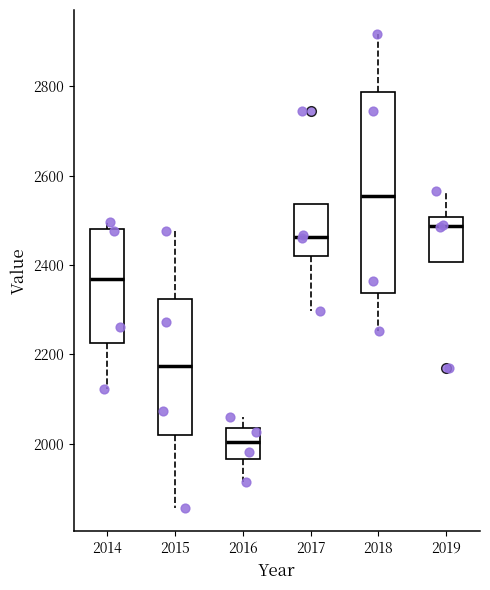

Where does the upper whisker of the box at x = 2019 end on the y-axis? The values are not printed on the chart, so give them approximately, as read against the axis.

2560